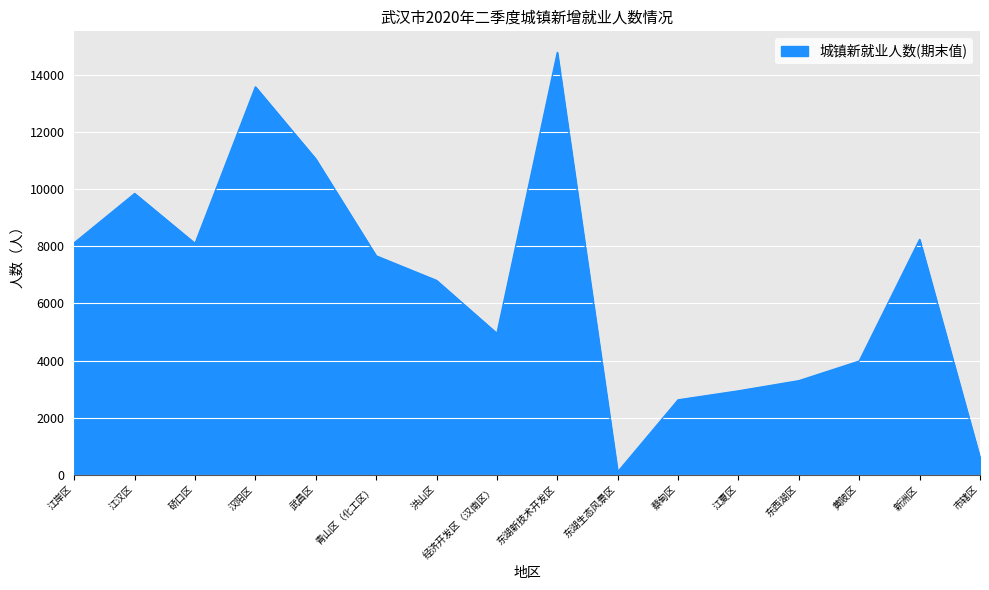

Approximately how many times larger is the value at 东西湖区 compared to 东湖生态风景区?

32.9